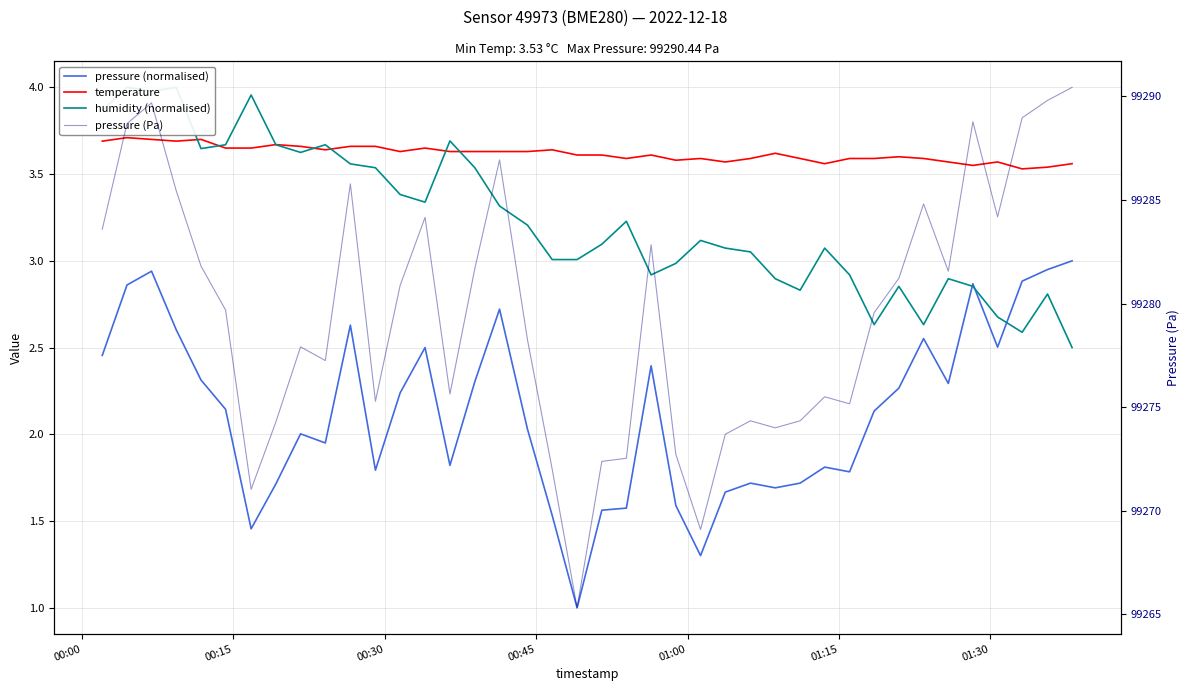

What is the minimum value for temperature?

3.5